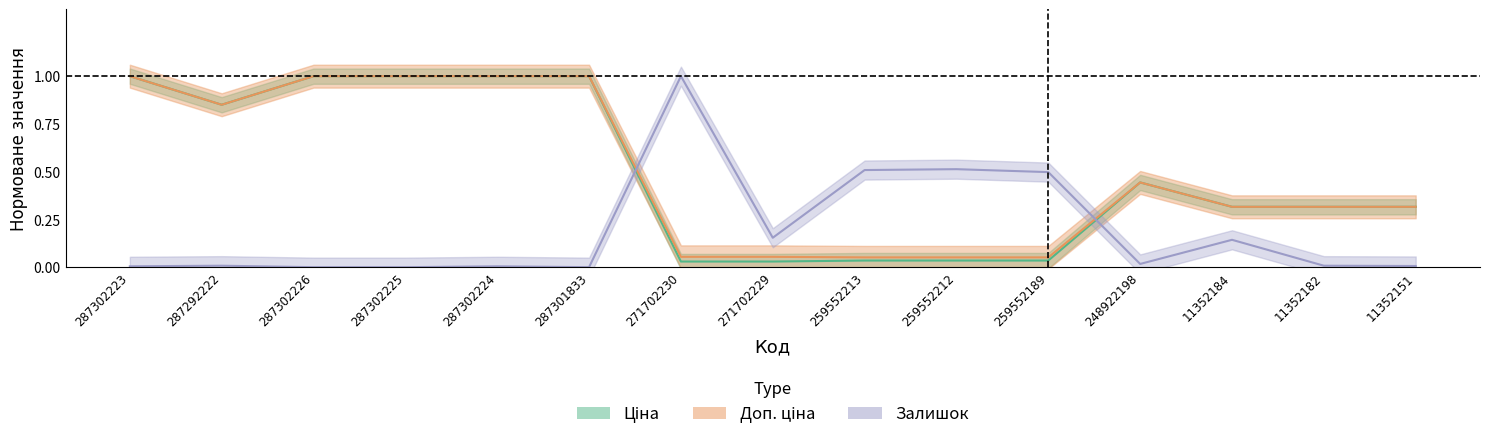

What is the difference between the maximum and second lowest values in the Залишок series?

1.0